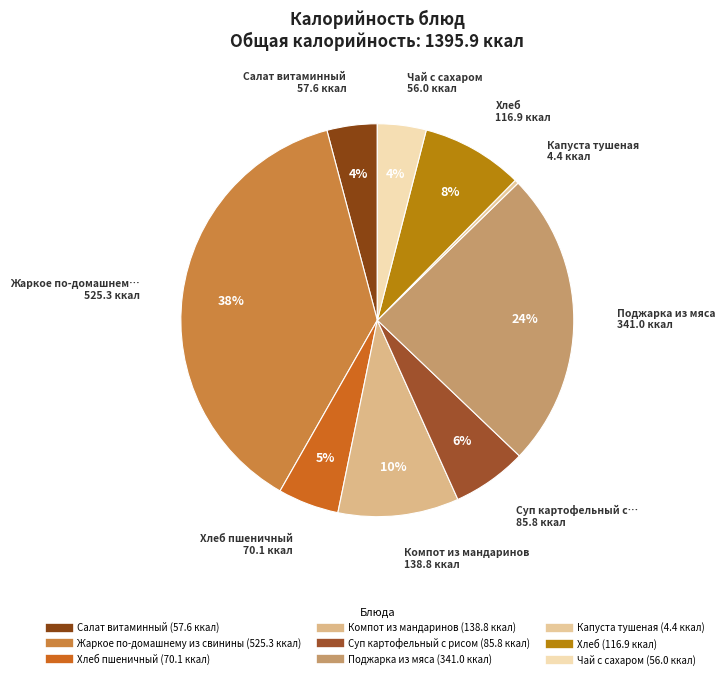

To the nearest percent, what is the difference between the largest and smallest slice percentages?

37%